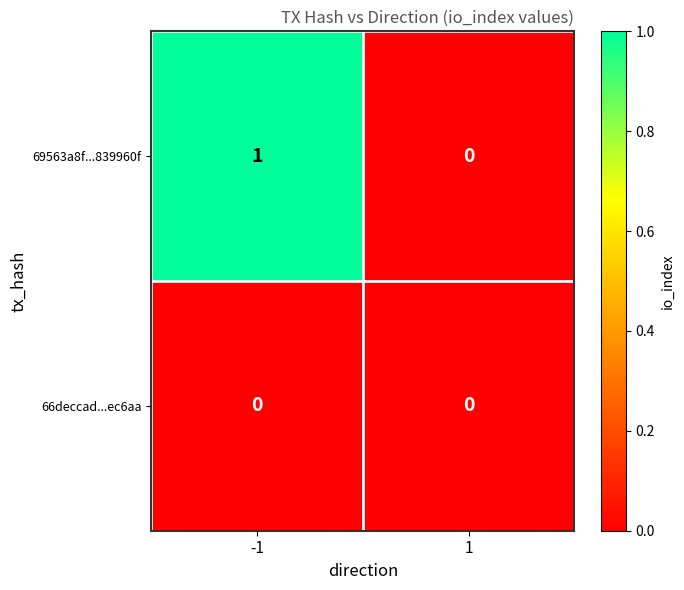

The 66deccad...ec6aa series shows 0 at 1. True or false?

True